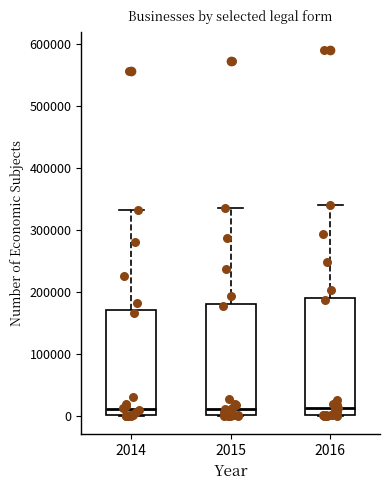

Reading left to right, transcribe this box plot: for each box, give where its median line is, the range the box spans, and where its two whiskers end, as read against the y-axis. The values are not printed on the chart, so give them approximately, as read against the axis.

2014: median 10000, box 0 to 170000, whiskers 0 to 330000
2015: median 10000, box 0 to 180000, whiskers 0 to 340000
2016: median 10000, box 0 to 190000, whiskers 0 to 340000